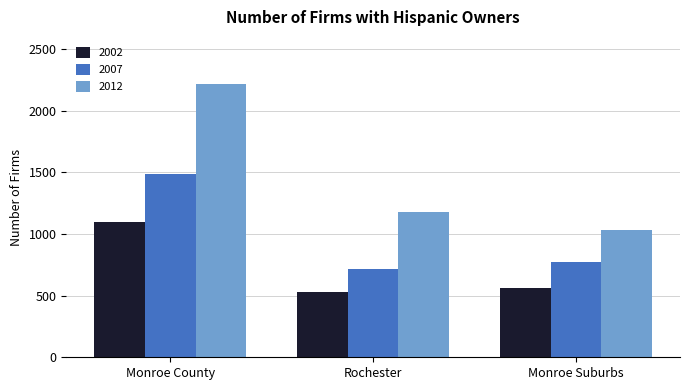

What is the difference between the maximum and minimum values in the 2012 series?

1182